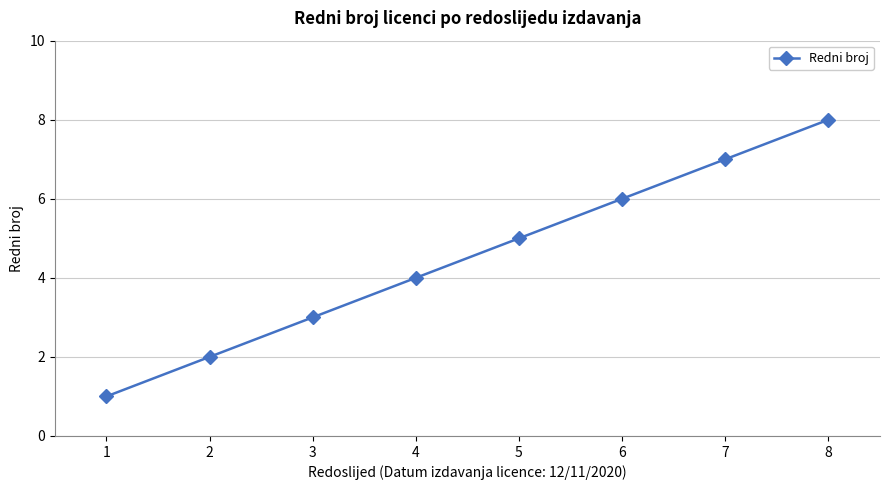

List the labels in order of value, largest first.

8, 7, 6, 5, 4, 3, 2, 1